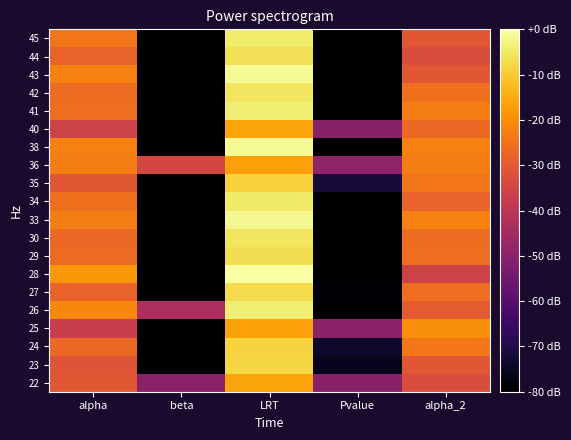

What is the difference between the highest and lowest values at Pvalue?

31.1